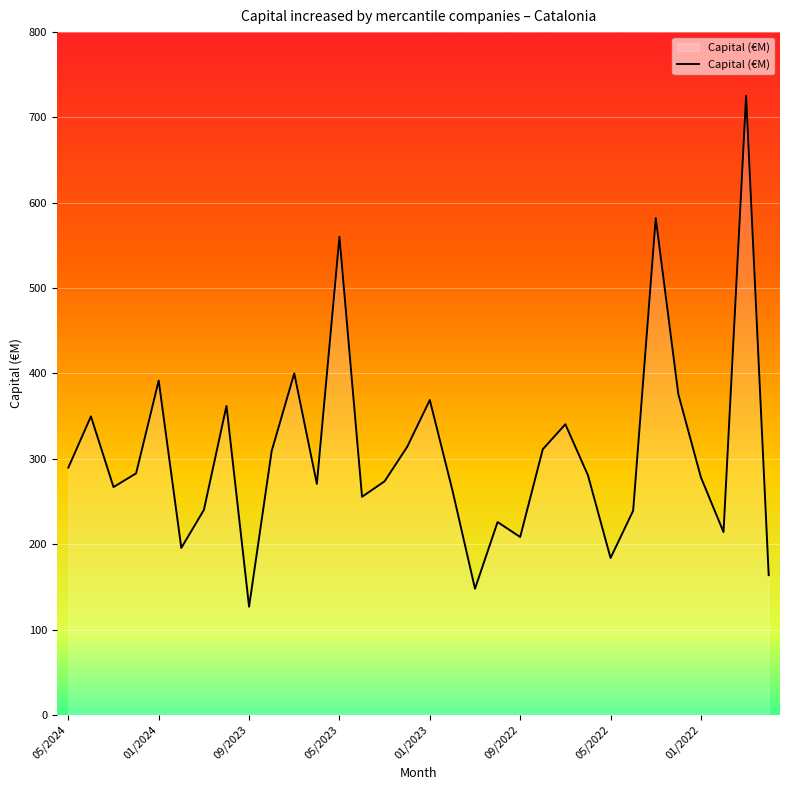

How many series are shown in this chart?

1